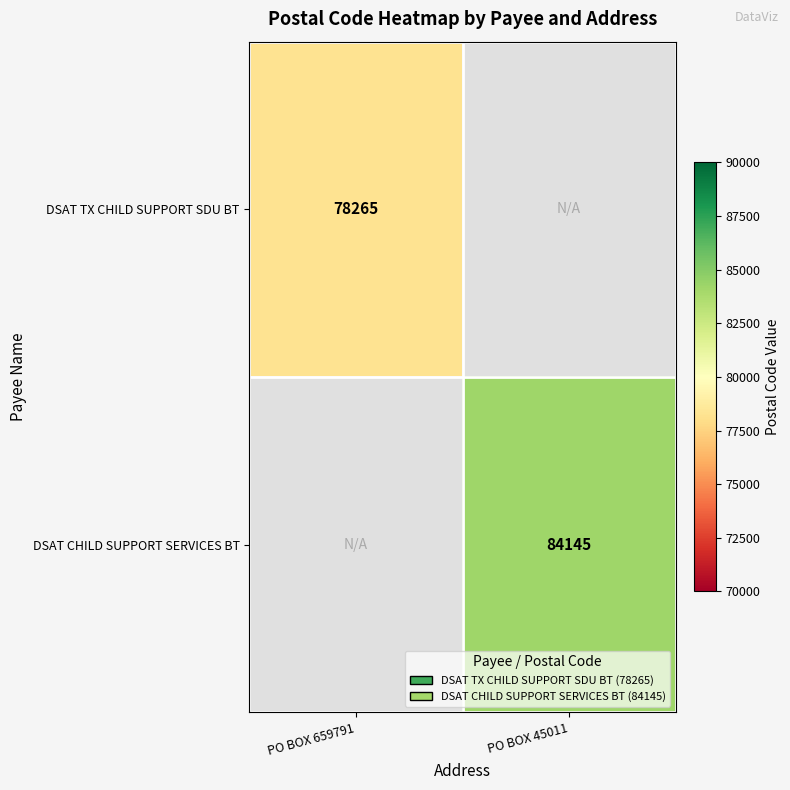

True or false: DSAT CHILD SUPPORT SERVICES BT has a value of 84145 at PO BOX 45011.

True